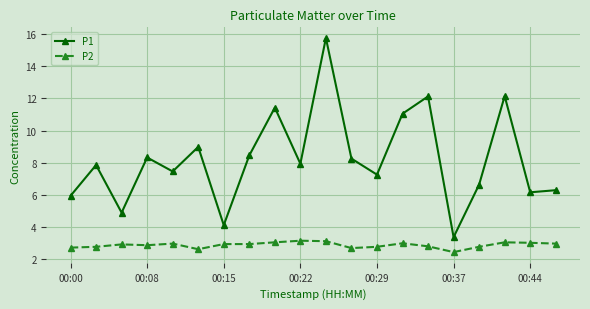

How many lines are shown in the chart?

2